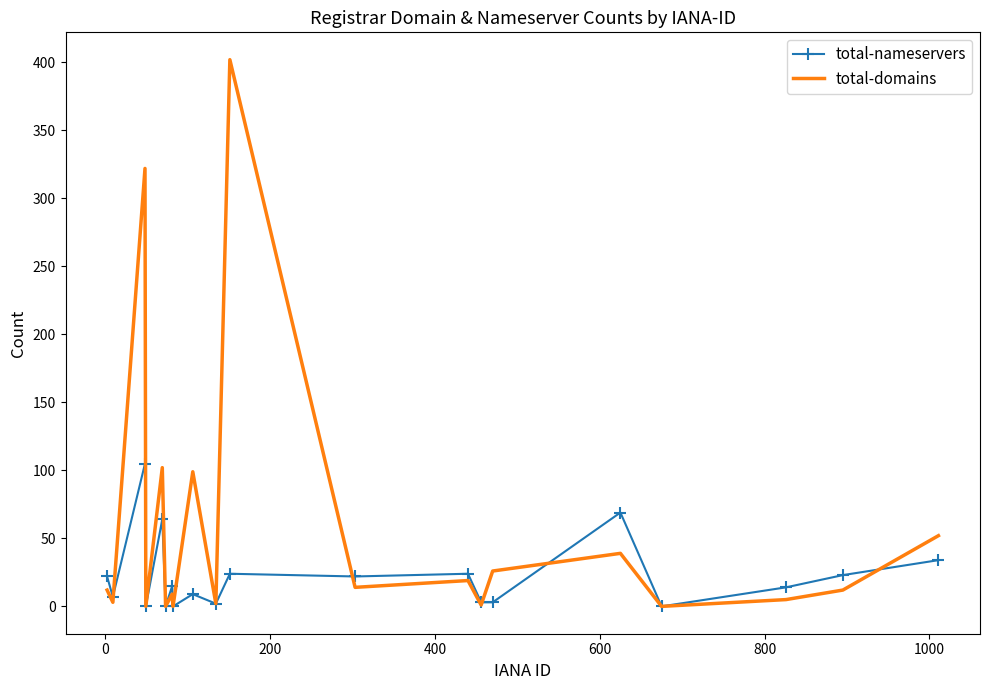

Which series has the largest total across all categories?

total-domains